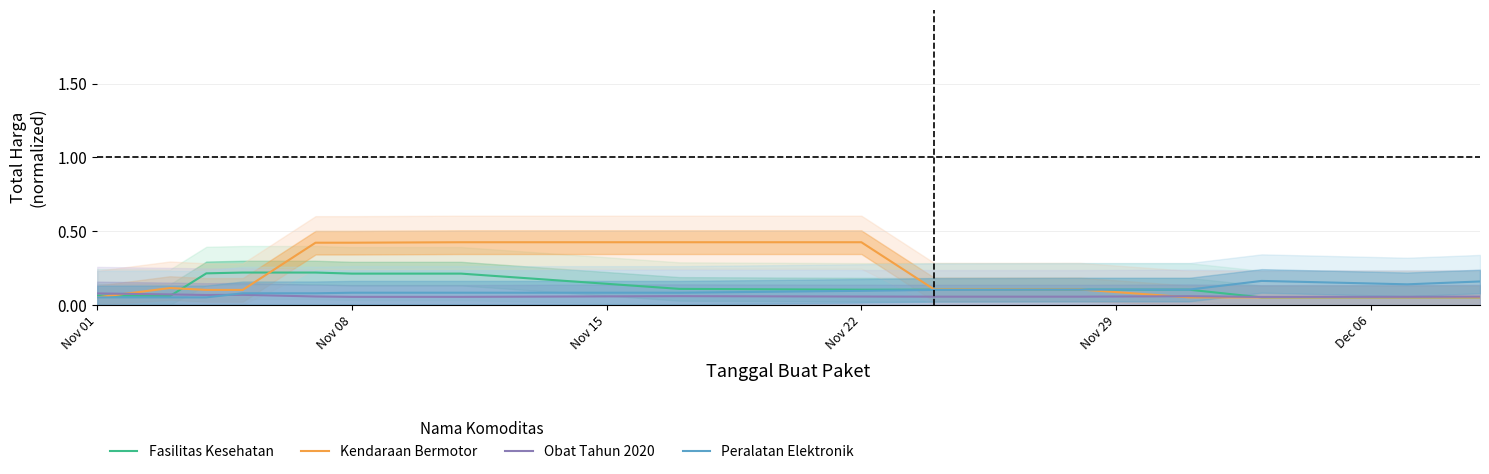

Is the value of Fasilitas Kesehatan at Nov 01 greater than the value of Kendaraan Bermotor at Nov 22?

No